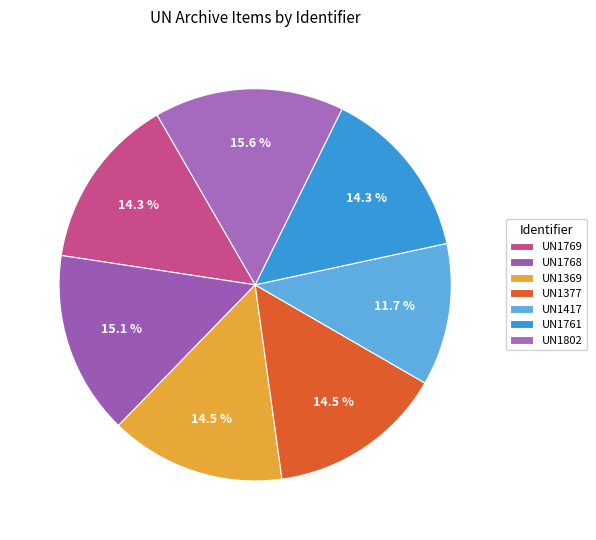

Rank the categories by value from lowest to highest.

UN1417, UN1769, UN1761, UN1369, UN1377, UN1768, UN1802